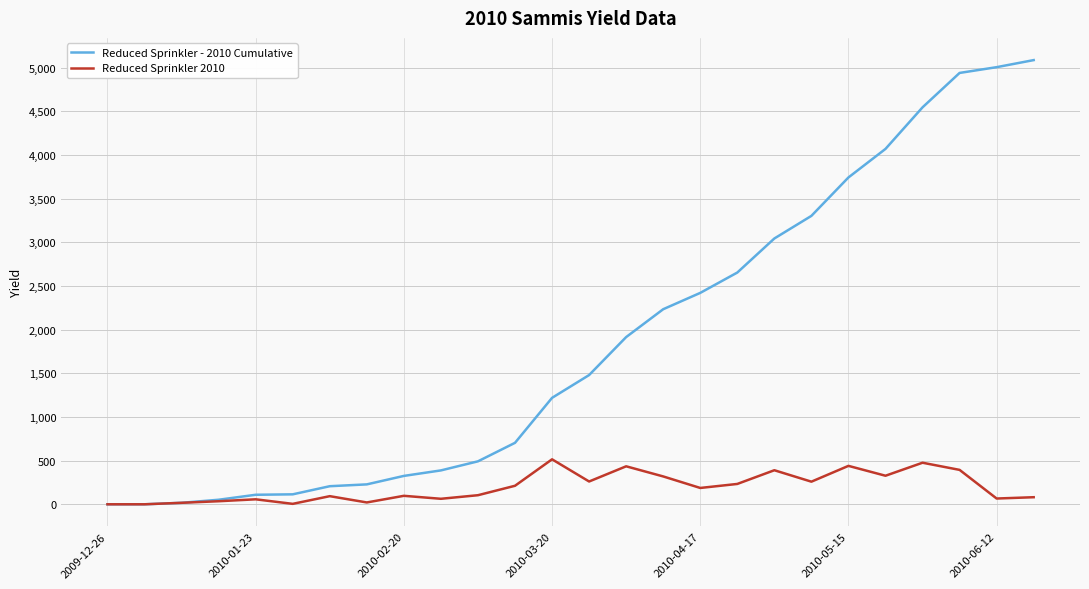

Does the chart have visible grid lines?

Yes